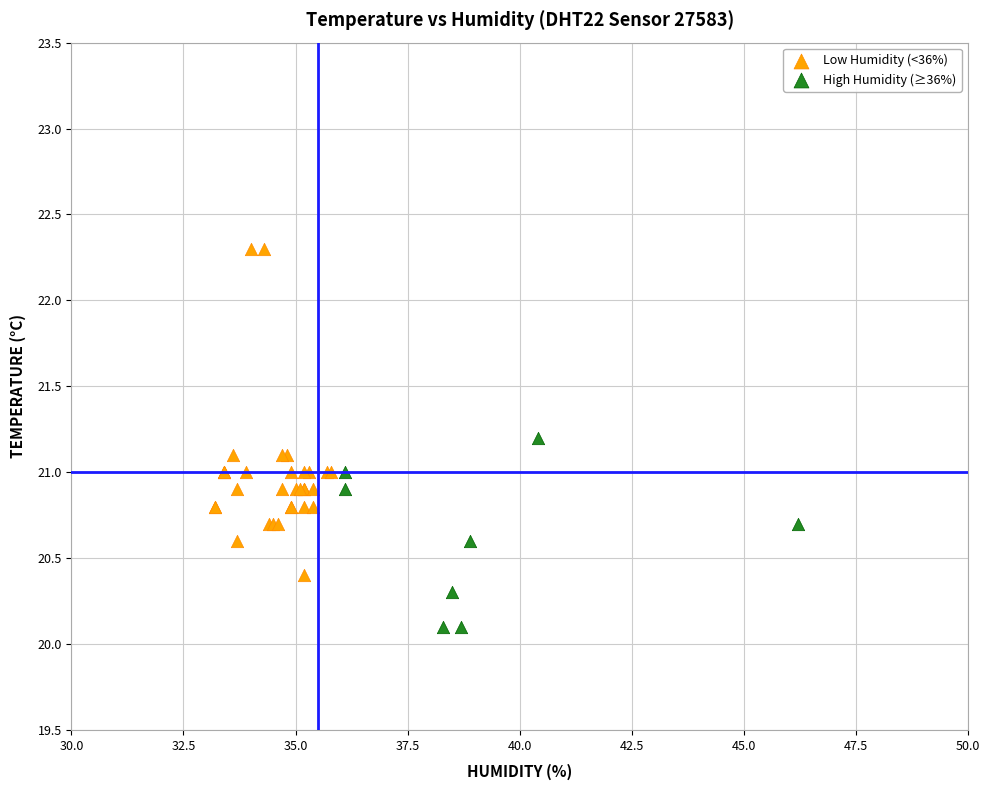

Which series contains the highest Y value?

Low Humidity (<36%)